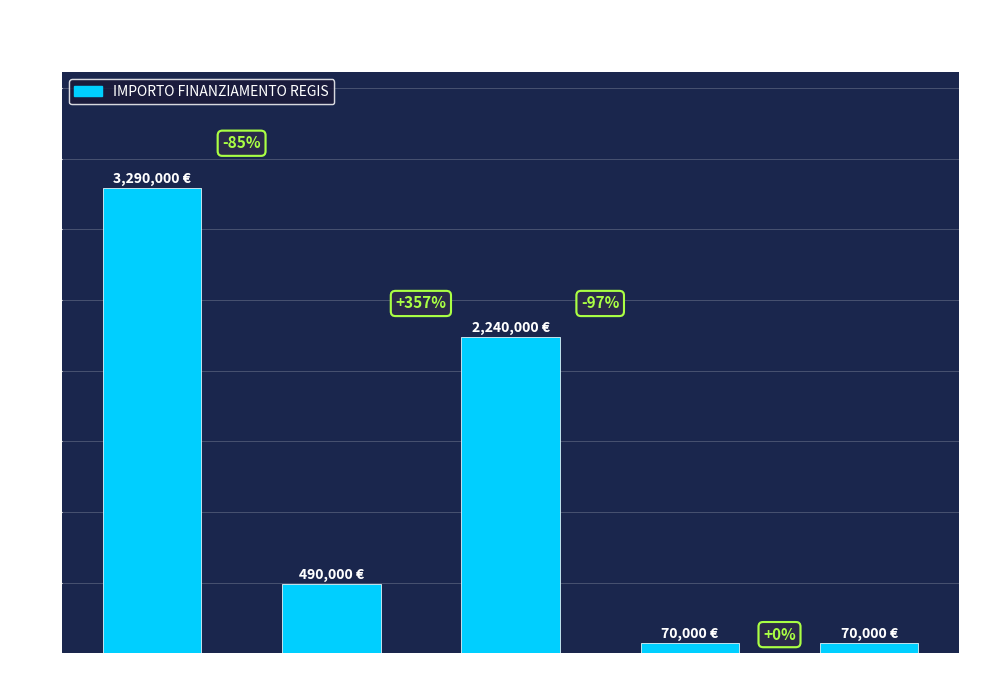

Does the chart contain any negative values?

No